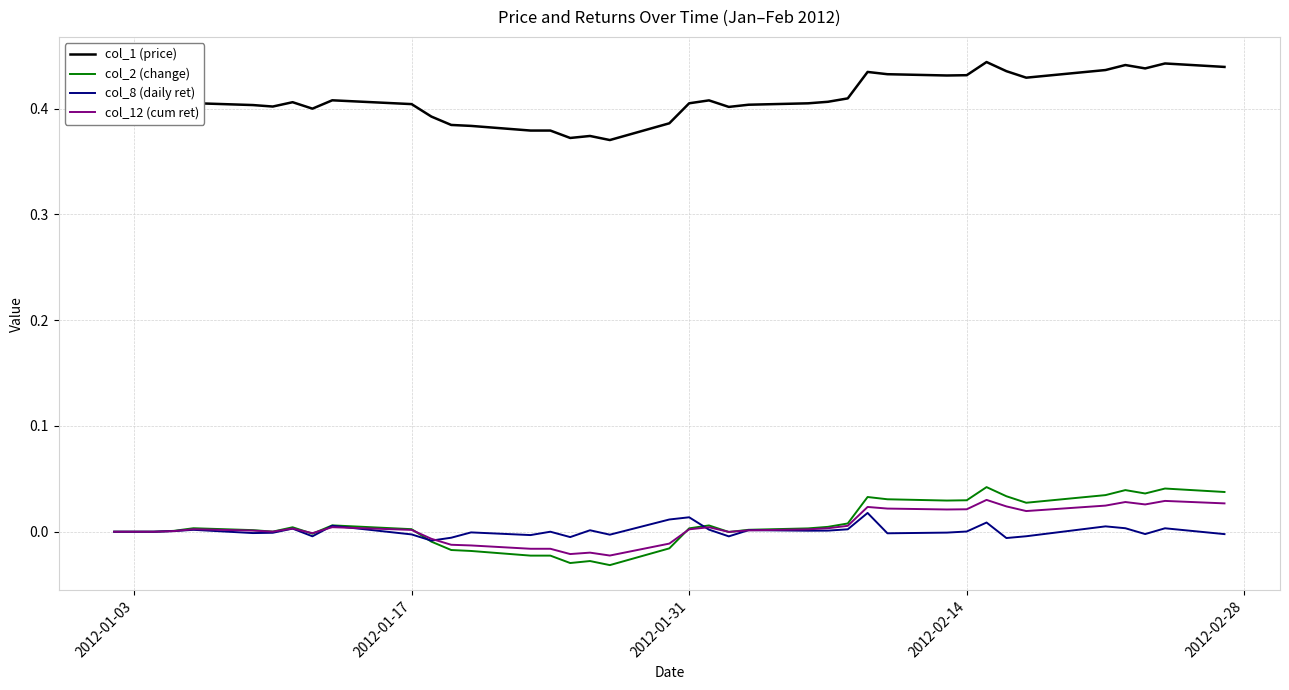

True or false: col_2 (change) and col_1 (price) cross at least once.

False